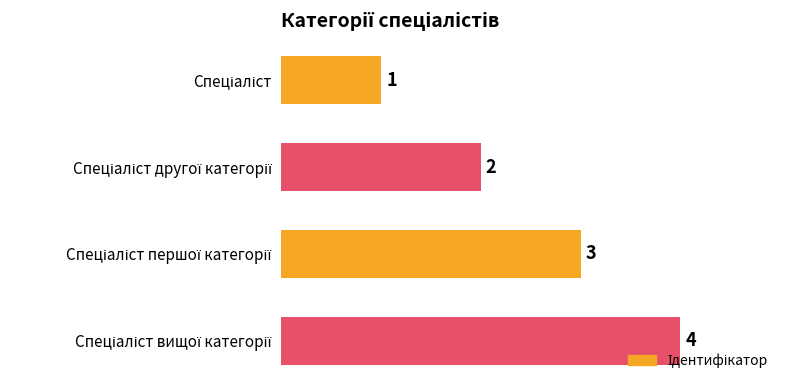

Count the values in the range 2 to 4.

3